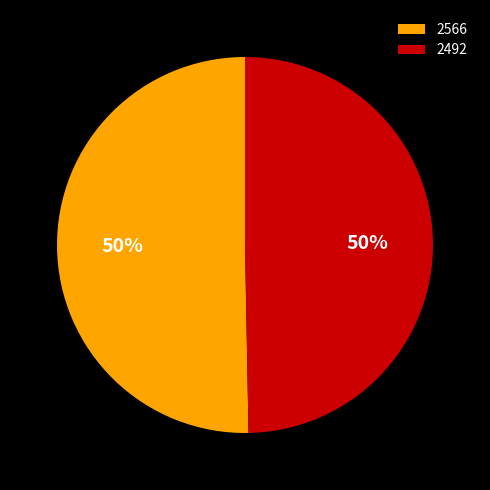

Count the number of slices in the pie.

2